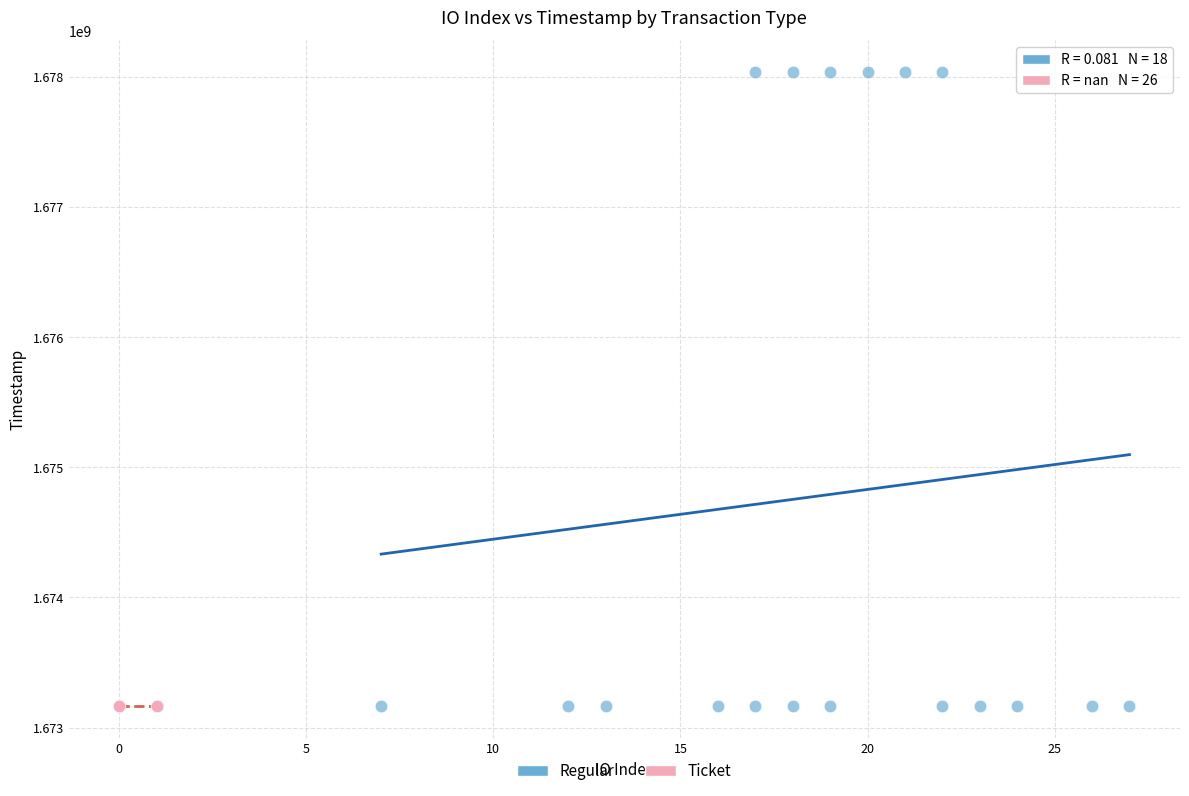

Which series contains the highest Y value?

Regular